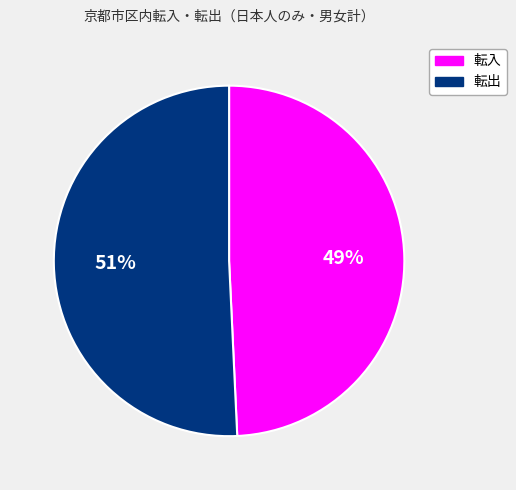

To the nearest percent, what is the average slice percentage?

50%